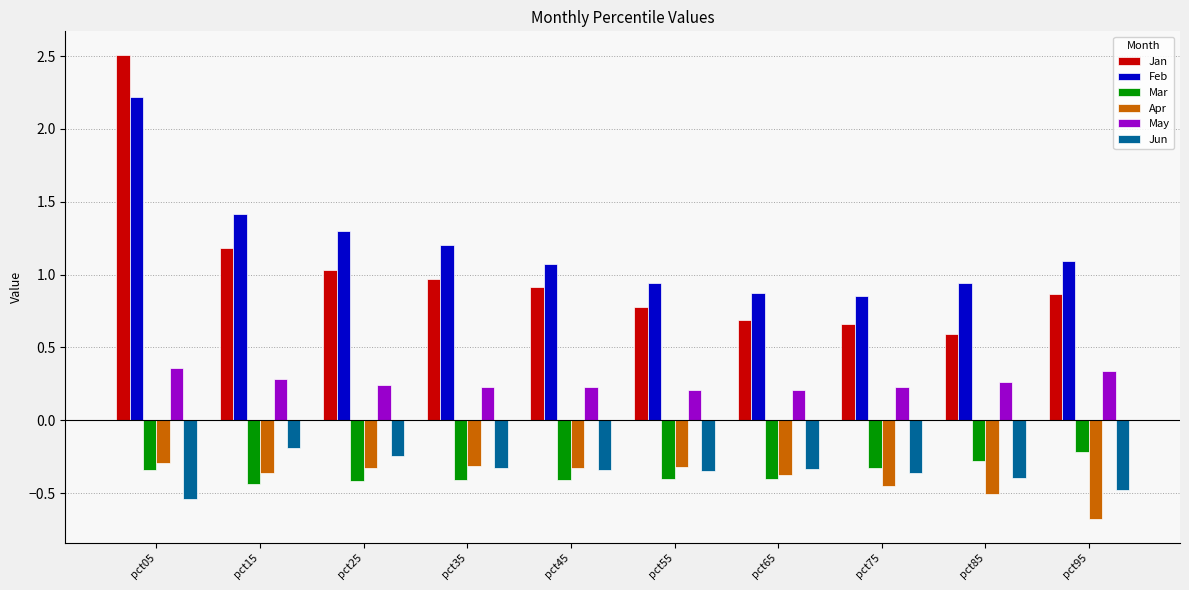

What is the difference between the May values at pct65 and pct05?

0.1